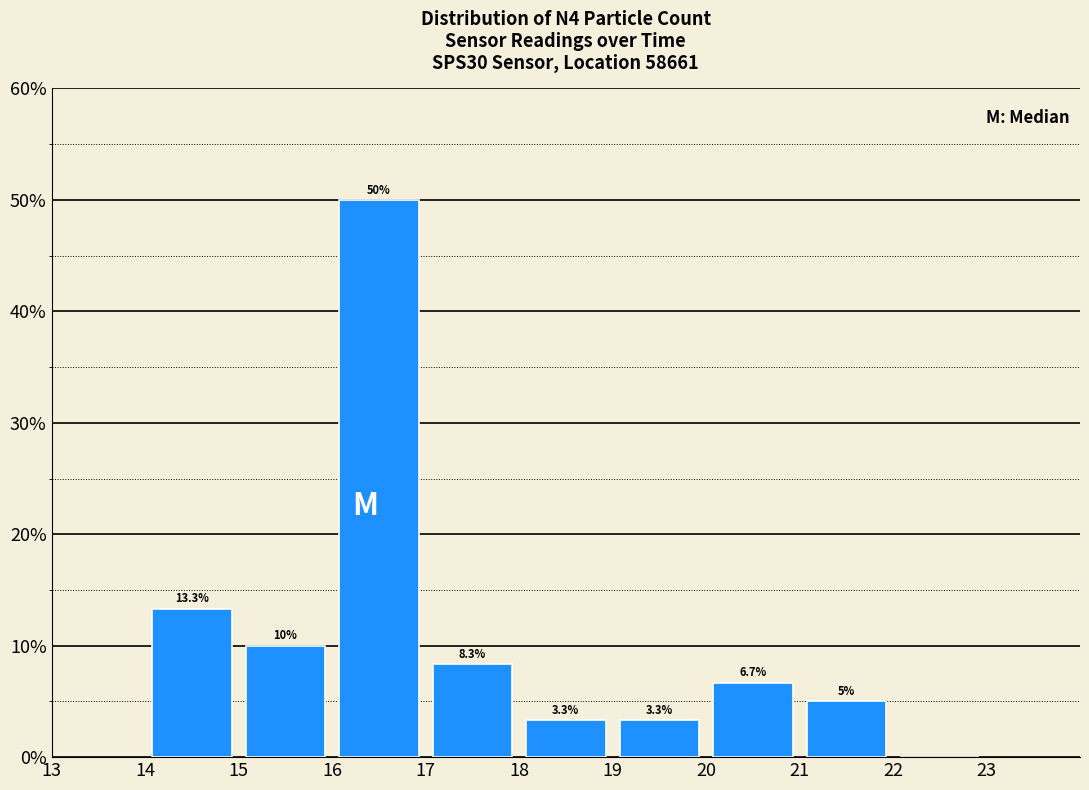

Which range on the x-axis has the tallest bar?

16 to 17